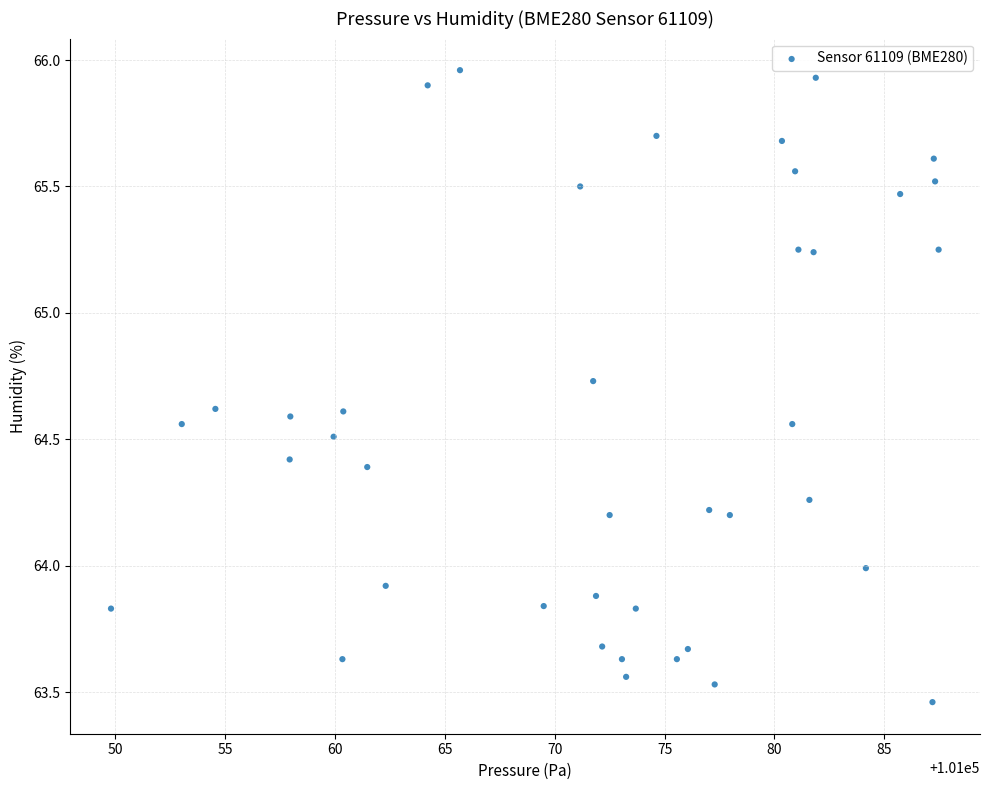

What is the range of Y values (max minus min)?

2.5